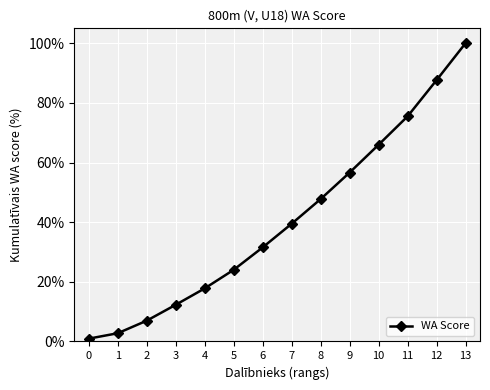

What is the difference between the values at 5 and 13?

76.0